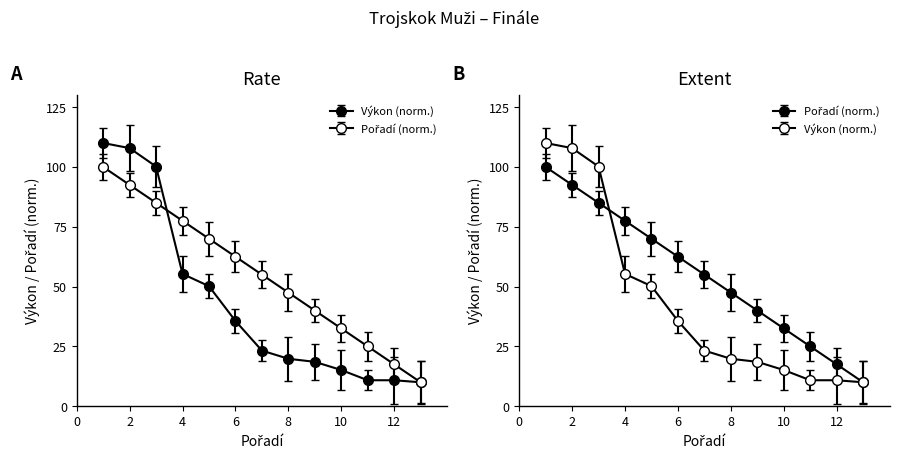

What is the sum of all Výkon (top 13) values?

567.6